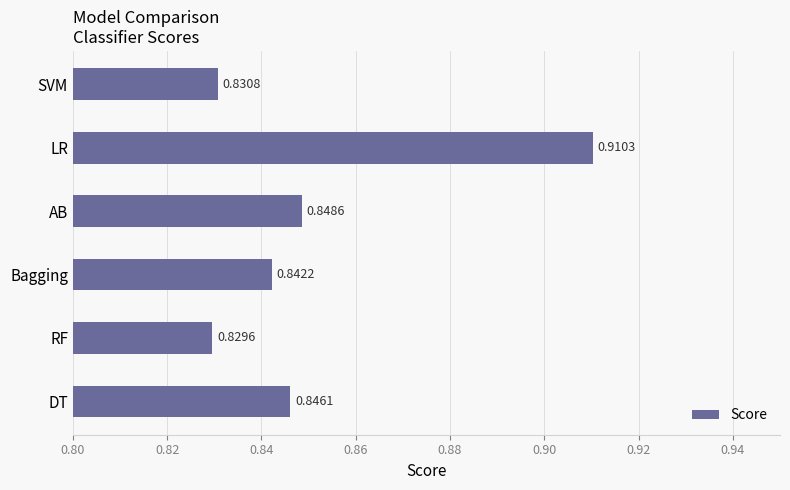

Where is the data nearest to the value 0?

RF